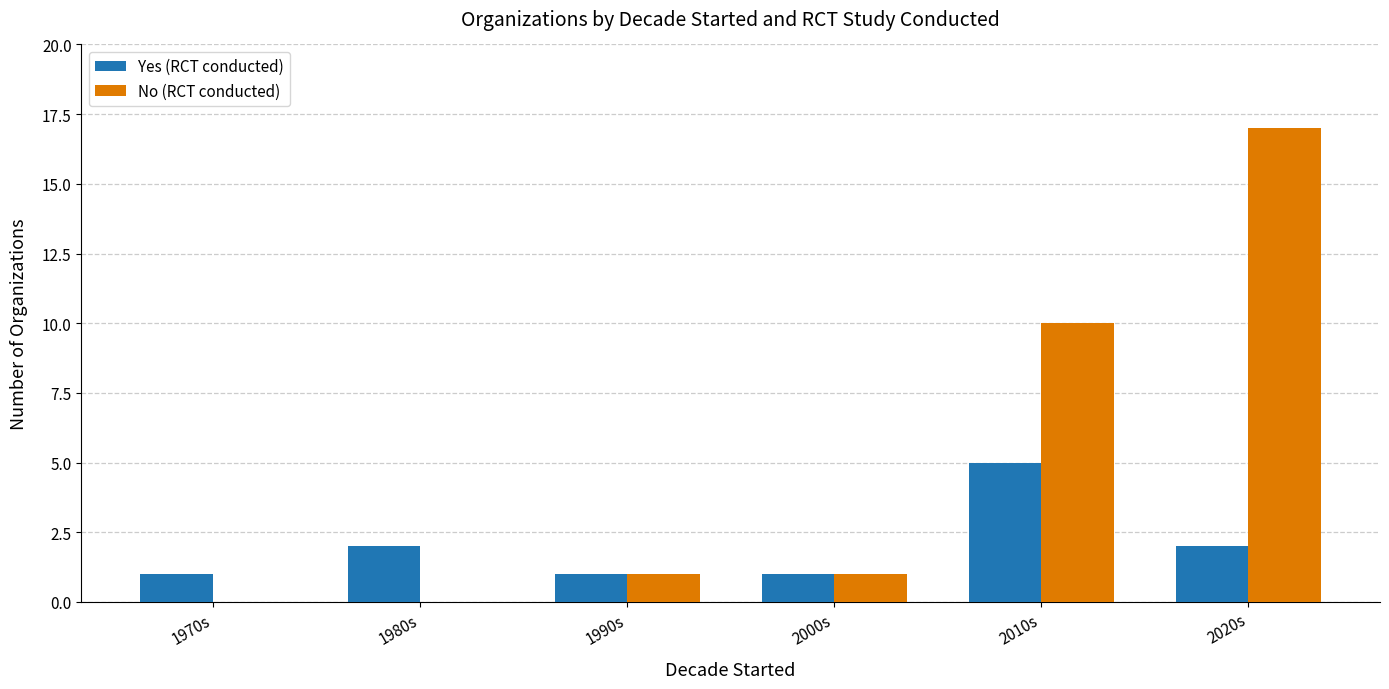

Which series changed the most between 2010s and 2020s?

No (RCT conducted)